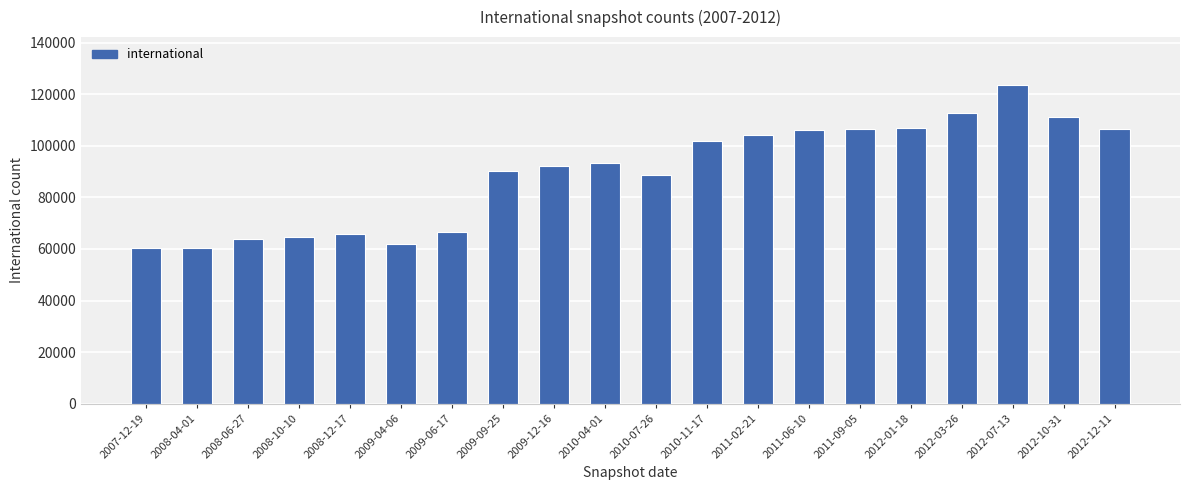

True or false: the data shows 111142 at 2012-10-31.

True